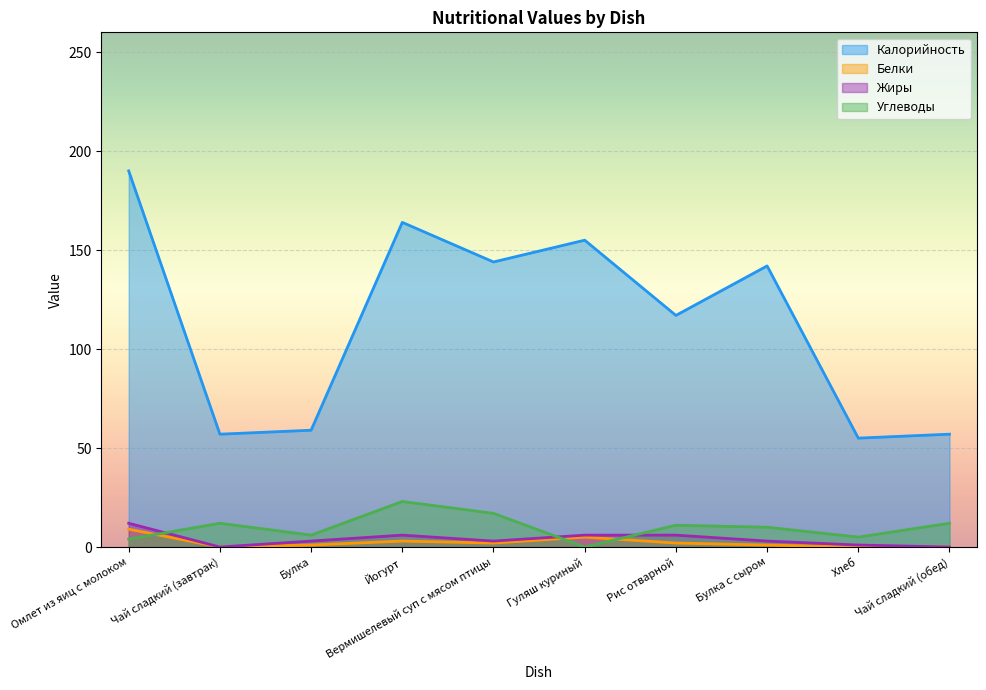

Reading right to left, extract all data points from this chart.

Калорийность: Чай сладкий (обед)=57	Хлеб=55	Булка с сыром=142	Рис отварной=117	Гуляш куриный=155	Вермишелевый суп с мясом птицы=144	Йогурт=164	Булка=59	Чай сладкий (завтрак)=57	Омлет из яиц с молоком=190
Белки: Чай сладкий (обед)=0	Хлеб=0	Булка с сыром=1	Рис отварной=2	Гуляш куриный=5	Вермишелевый суп с мясом птицы=2	Йогурт=3	Булка=1	Чай сладкий (завтрак)=0	Омлет из яиц с молоком=9
Жиры: Чай сладкий (обед)=0	Хлеб=1	Булка с сыром=3	Рис отварной=6	Гуляш куриный=6	Вермишелевый суп с мясом птицы=3	Йогурт=6	Булка=3	Чай сладкий (завтрак)=0	Омлет из яиц с молоком=12
Углеводы: Чай сладкий (обед)=12	Хлеб=5	Булка с сыром=10	Рис отварной=11	Гуляш куриный=0	Вермишелевый суп с мясом птицы=17	Йогурт=23	Булка=6	Чай сладкий (завтрак)=12	Омлет из яиц с молоком=4